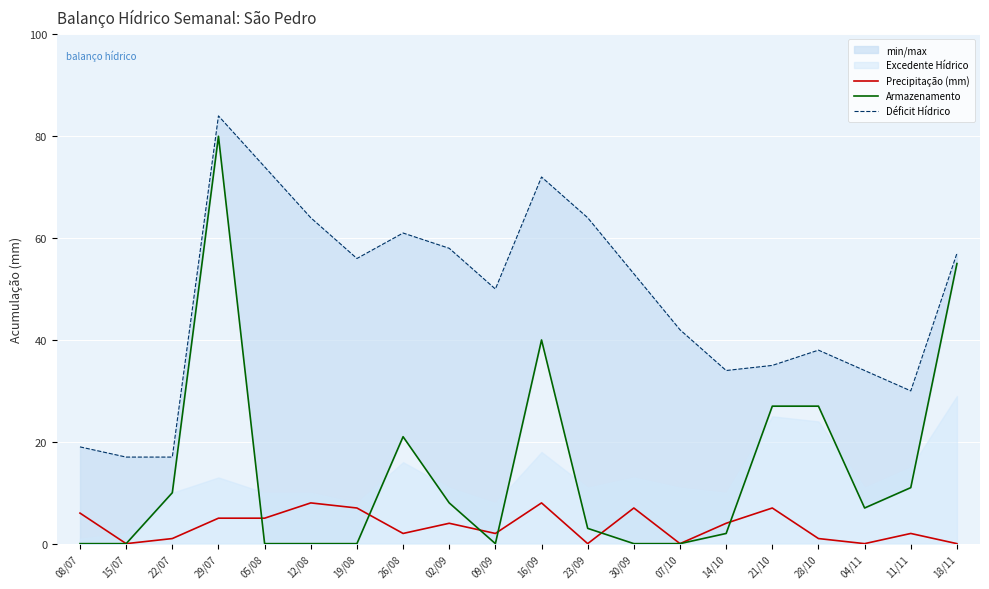

True or false: Armazenamento and Déficit Hídrico intersect in this chart.

False